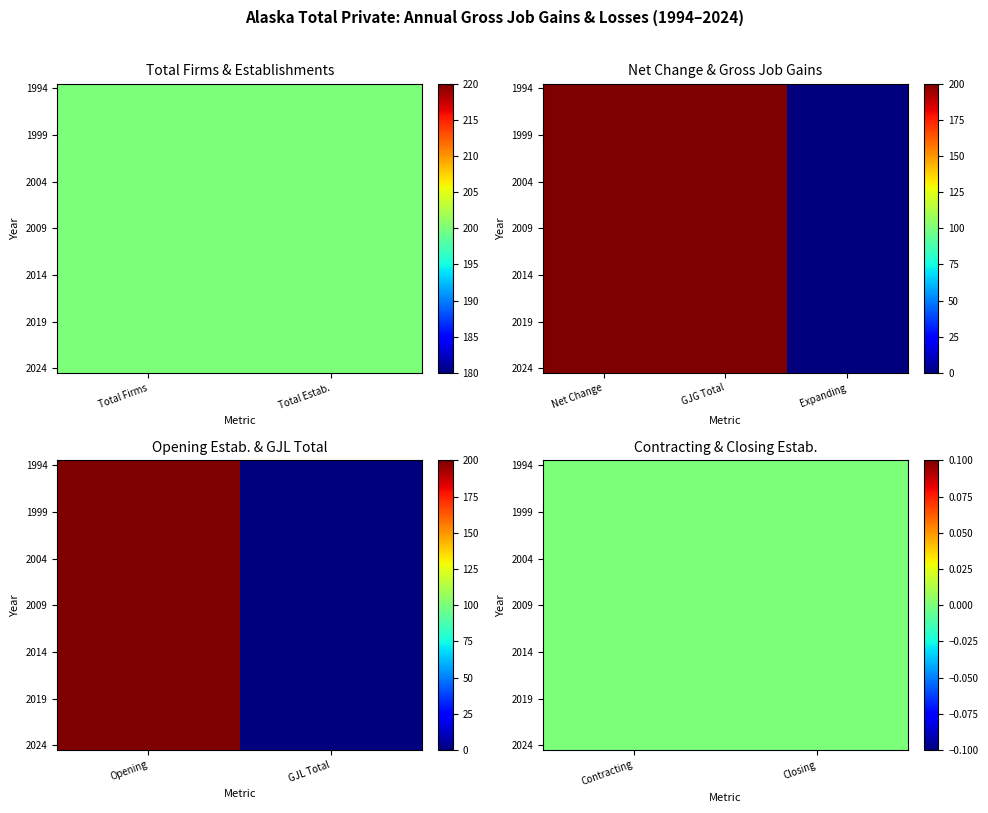

Which has a higher value, 1998 or 1996?

1996